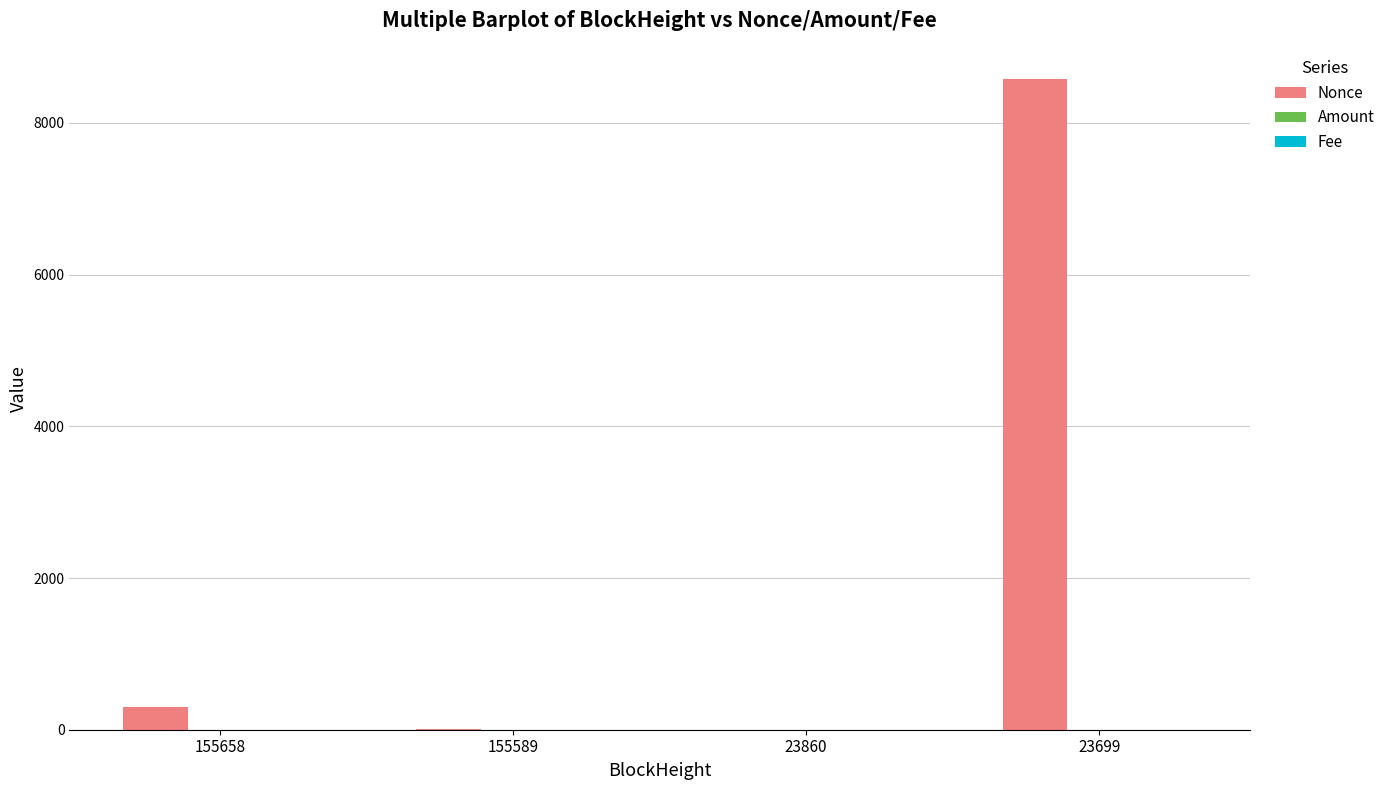

At which category is the sum across all series the highest?

23699